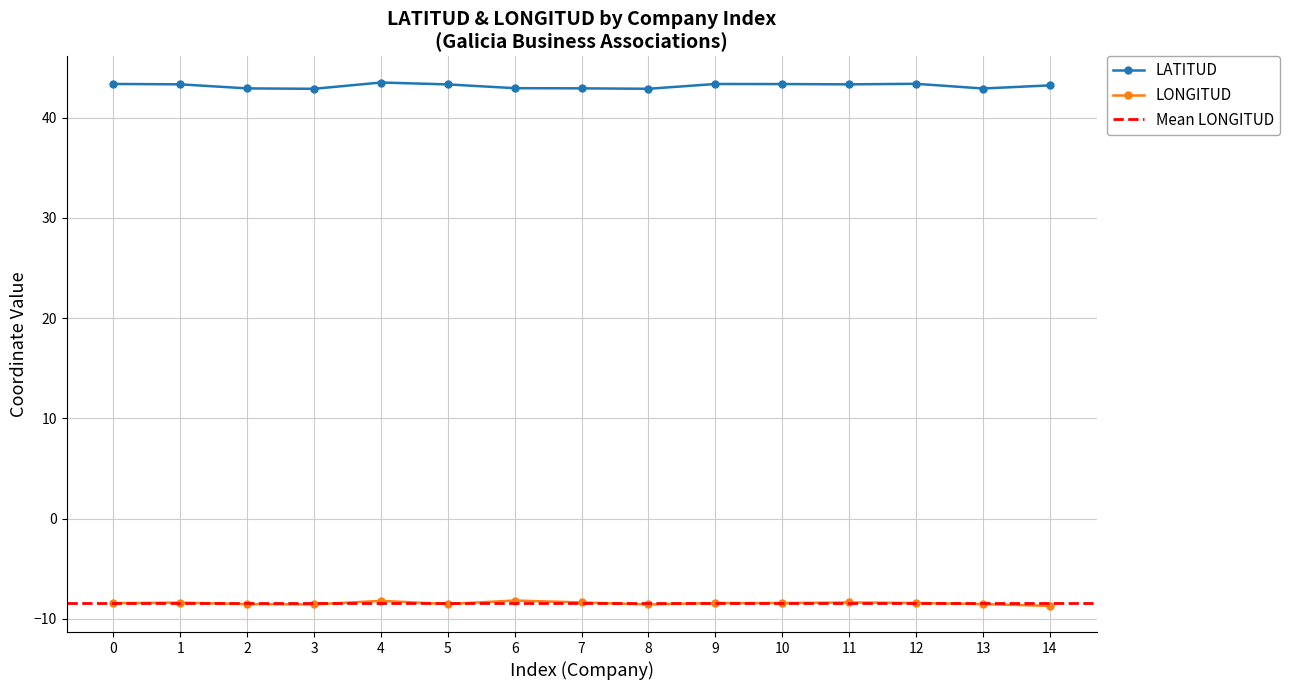

What is the value of the LONGITUD point at the 1st from the left?

-8.4